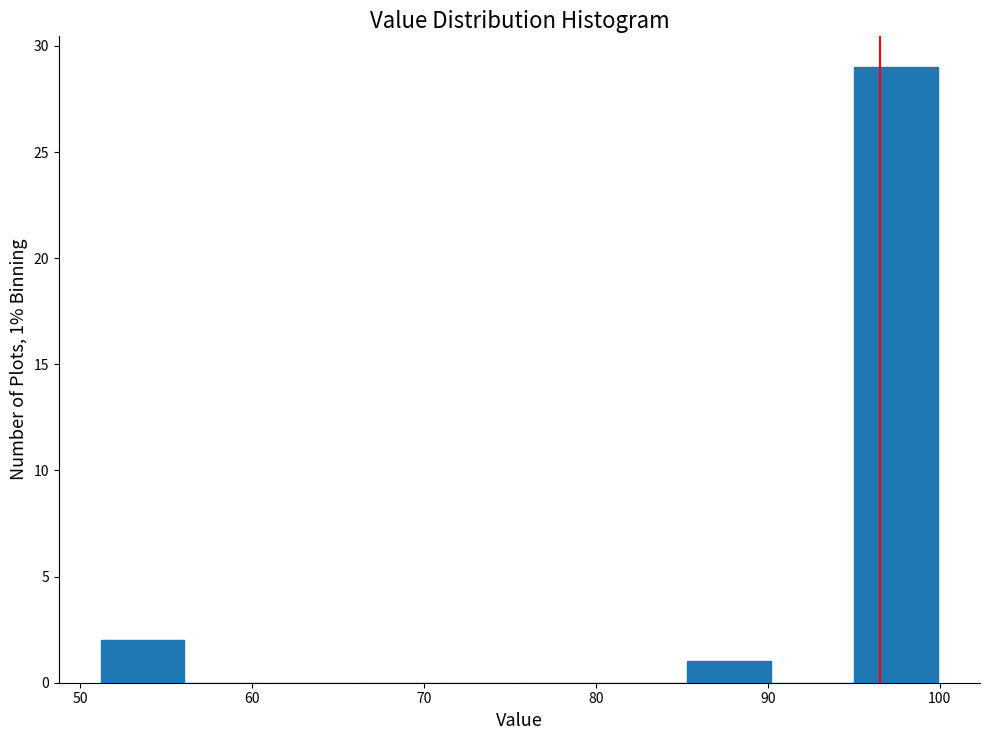

Which range on the x-axis has the tallest bar?

95 to 100